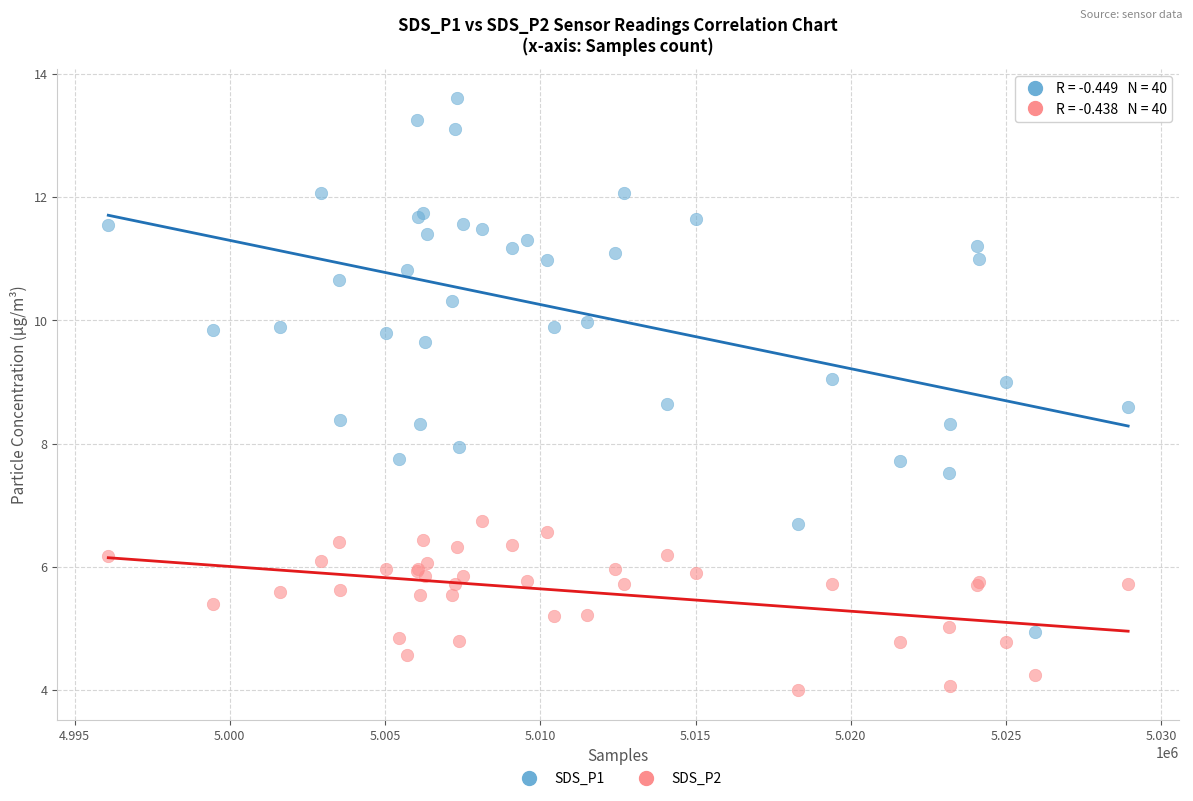

Which series has the widest spread of Y values?

SDS_P1